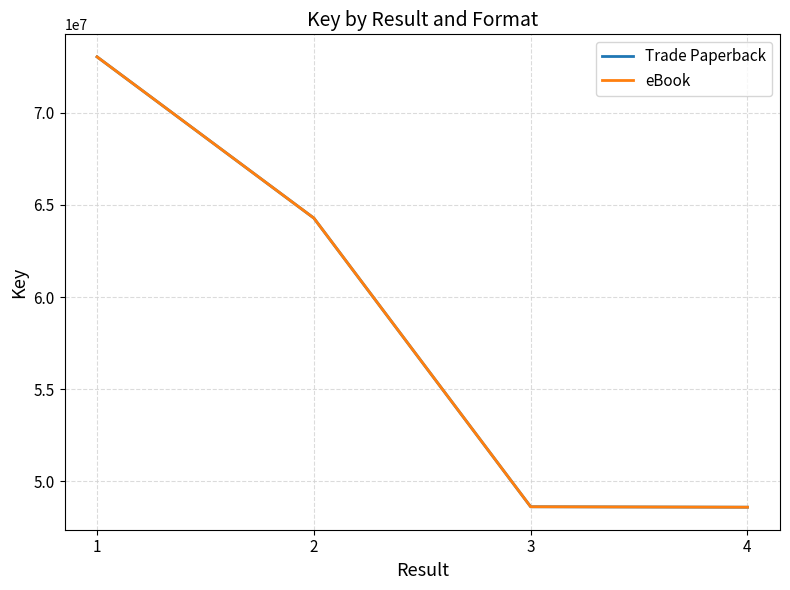

True or false: Trade Paperback has more than 2 interior local peaks.

False